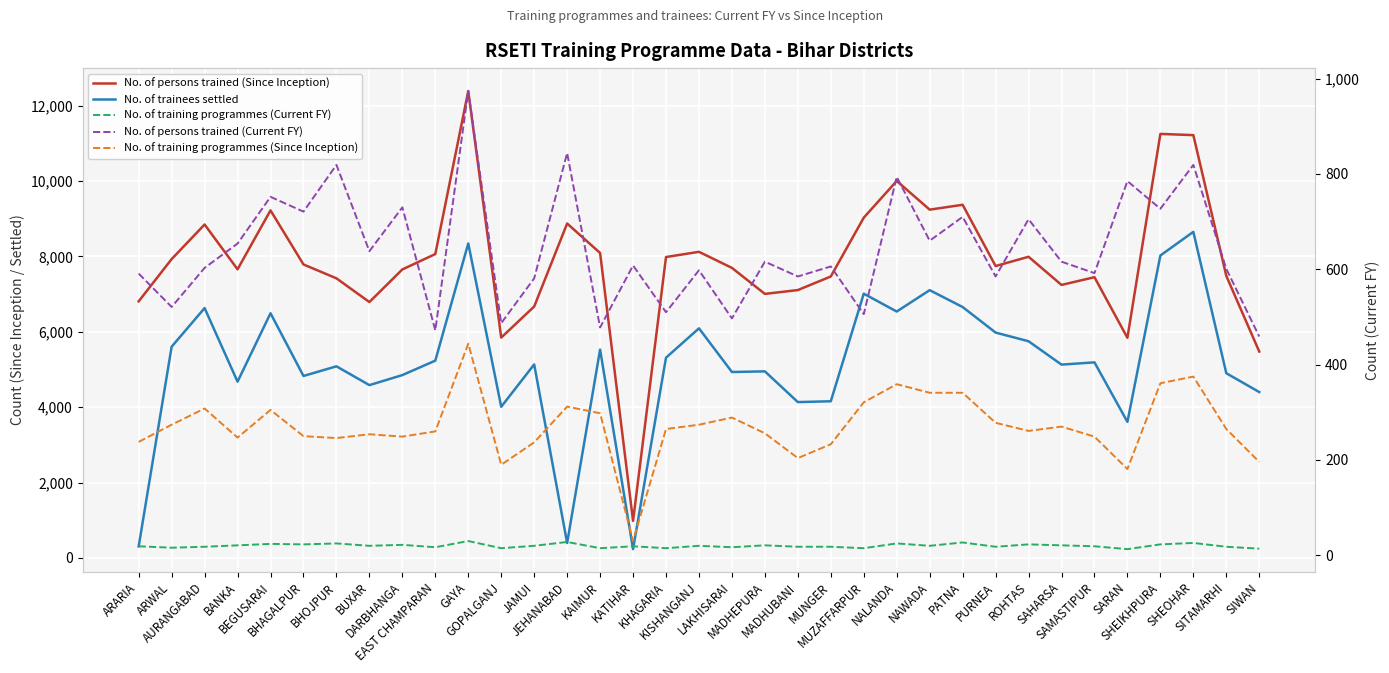

What is the difference between the maximum and minimum values in the No. of persons trained (Since Inception) series?

11404